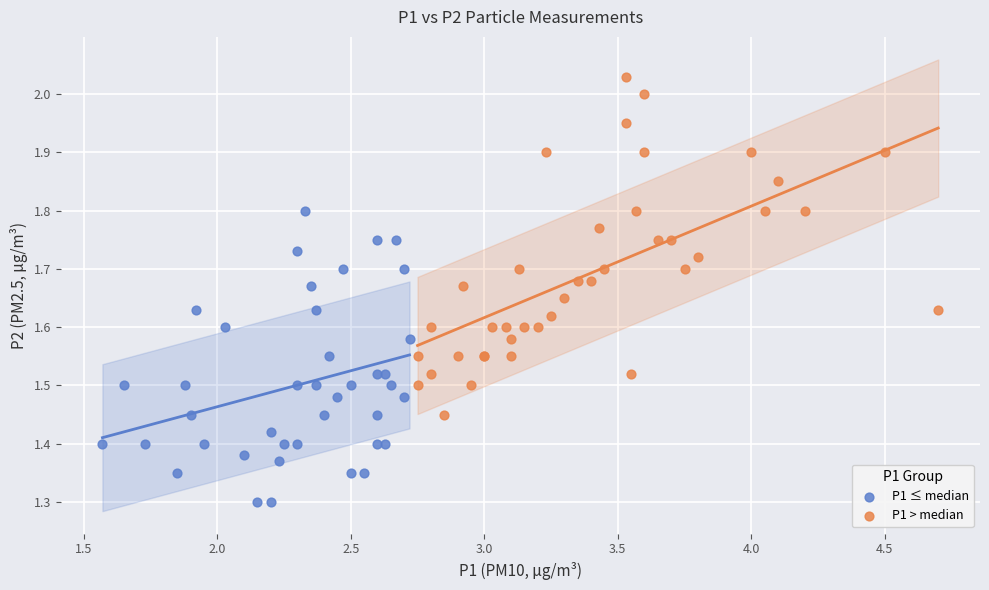

Which series has the widest spread of Y values?

P1 > median